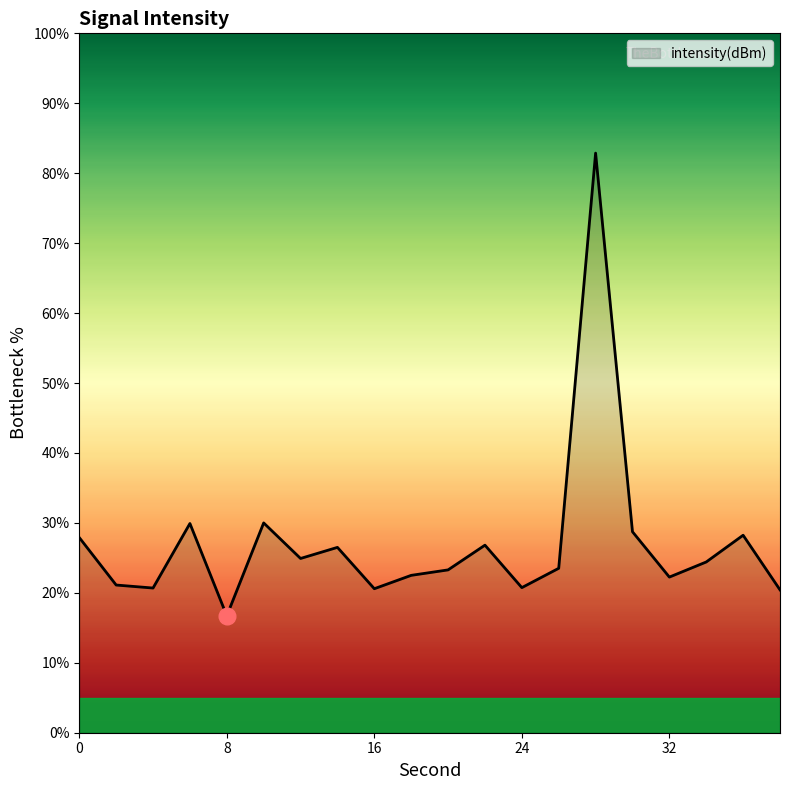

What is the greatest value displayed?

82.9